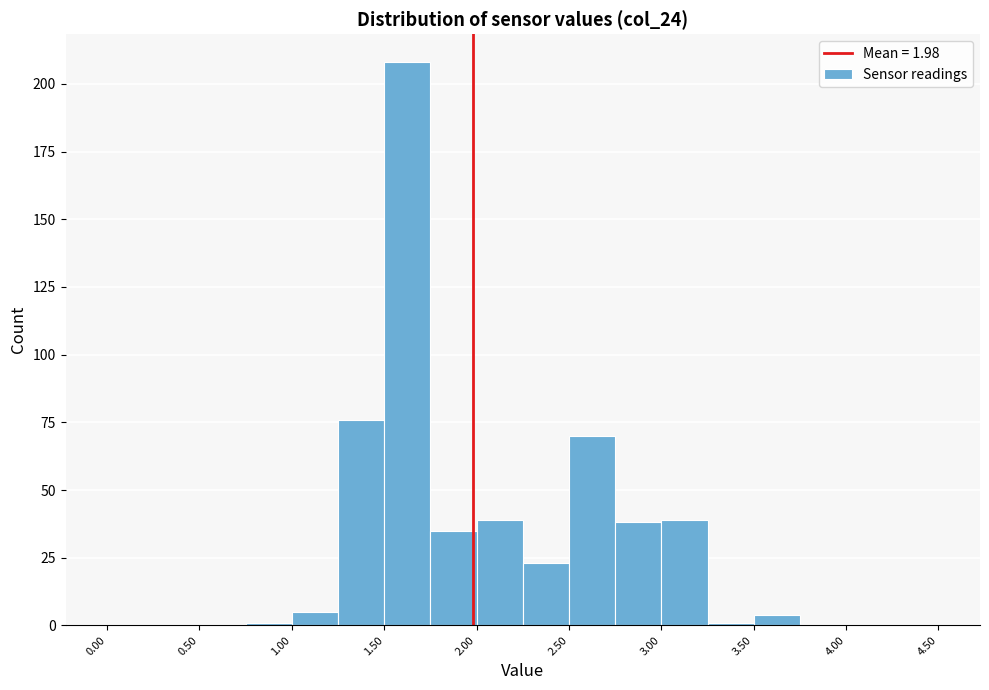

Reading left to right, list every bar in this chart as the range it spans on the x-axis followed by its height. The values are not printed on the chart, so give them approximately, as read against the axis.

0.00 to 0.25: 0
0.25 to 0.50: 0
0.50 to 0.75: 0
0.75 to 1.00: under 5
1.00 to 1.25: 5
1.25 to 1.50: 75
1.50 to 1.75: 210
1.75 to 2.00: 35
2.00 to 2.25: 40
2.25 to 2.50: 25
2.50 to 2.75: 70
2.75 to 3.00: 40
3.00 to 3.25: 40
3.25 to 3.50: under 5
3.50 to 3.75: under 5
3.75 to 4.00: 0
4.00 to 4.25: 0
4.25 to 4.50: 0